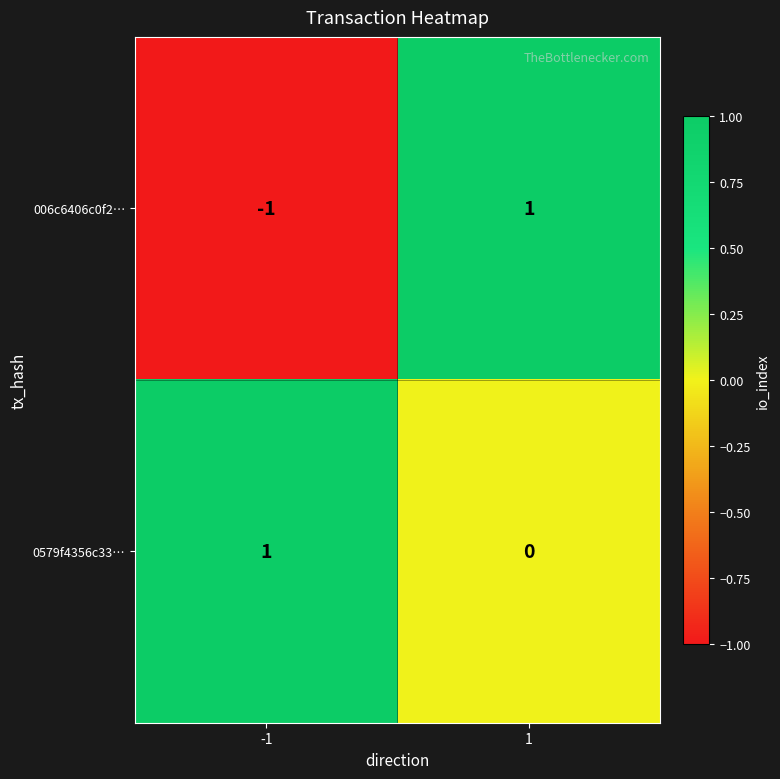

The 0579f4356c33… series shows 1 at 1. True or false?

False